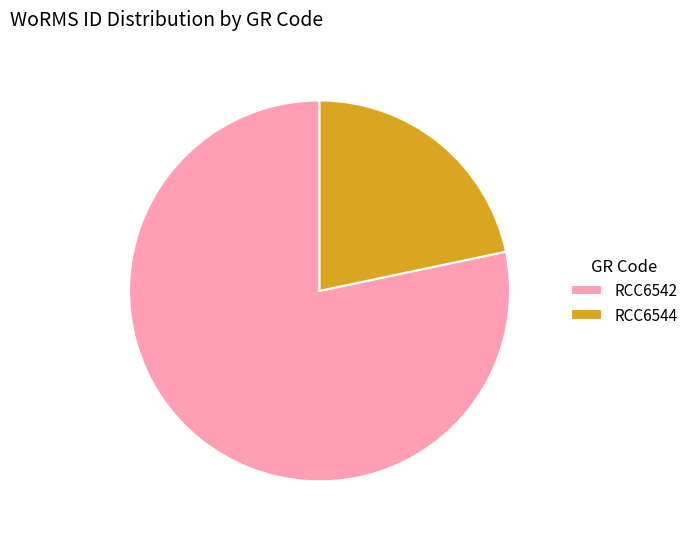

Which has a higher value, RCC6542 or RCC6544?

RCC6542